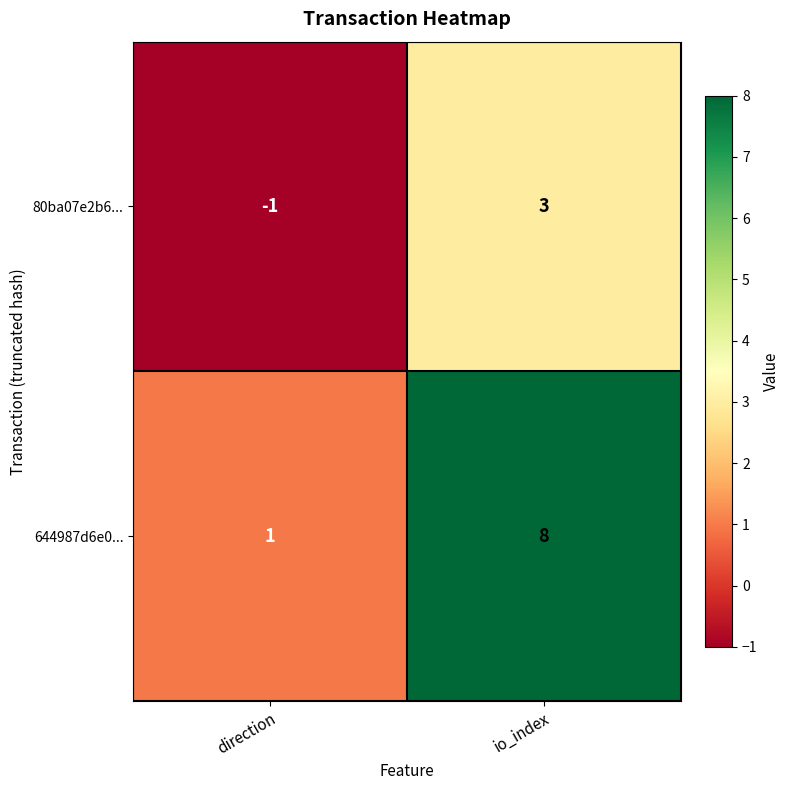

Which series changed the most between direction and io_index?

644987d6e0...